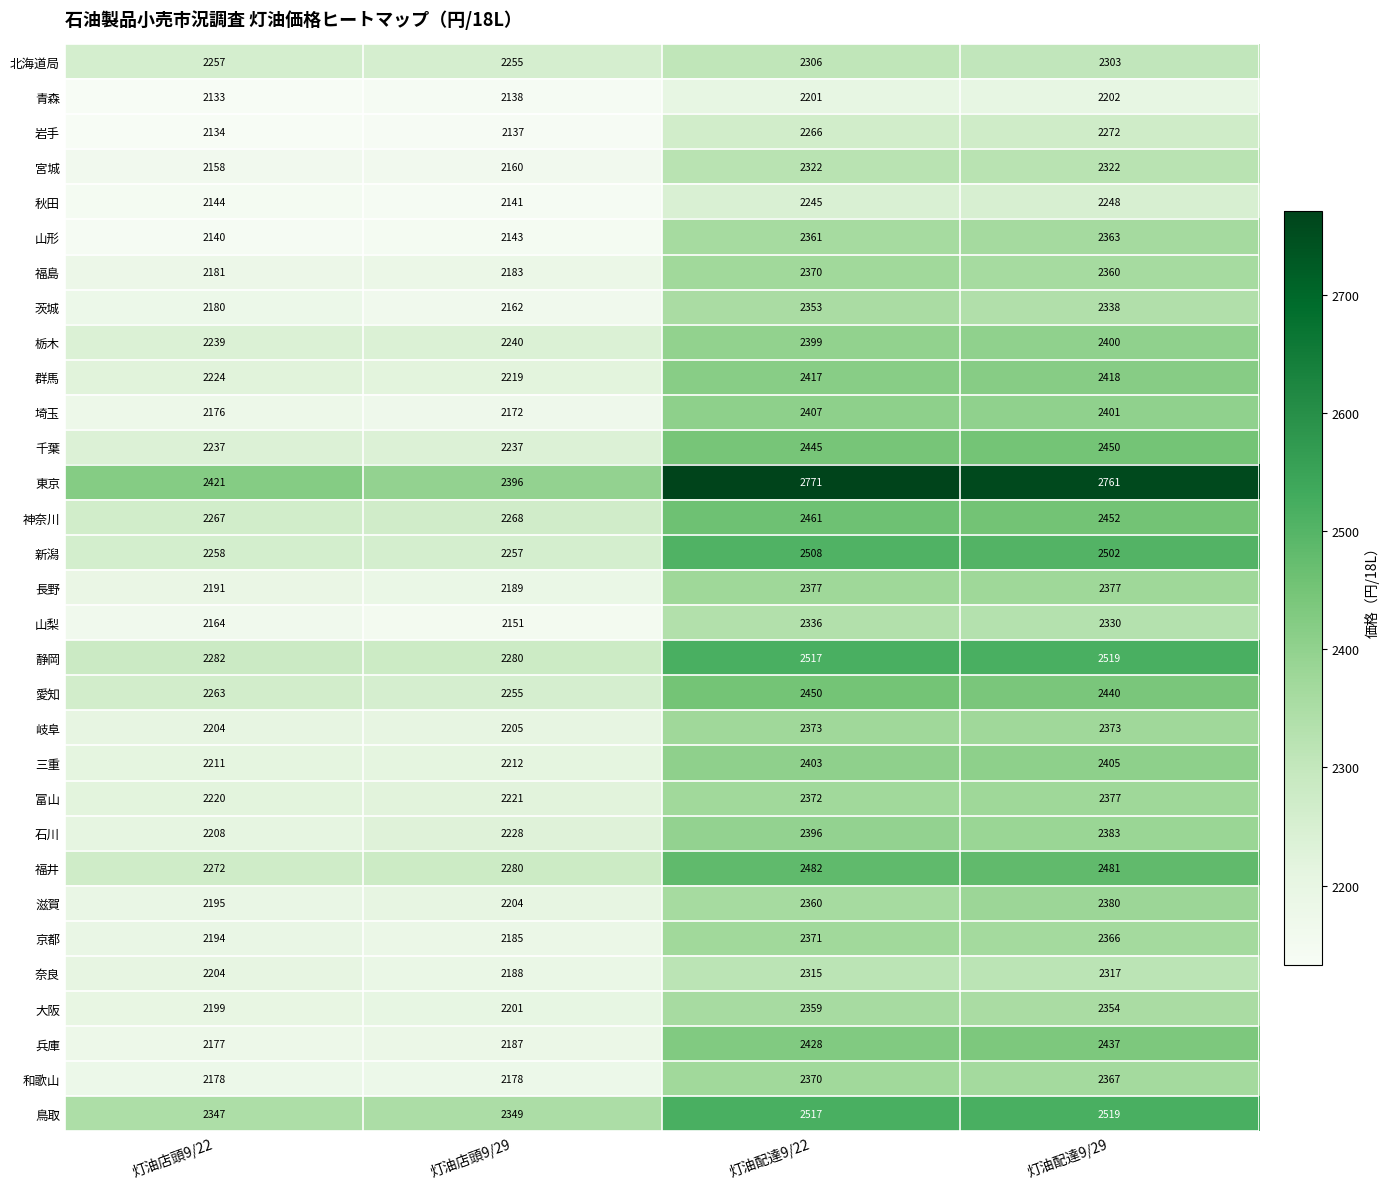

Is it true that 埼玉 equals 567 at 灯油配達9/29?

False